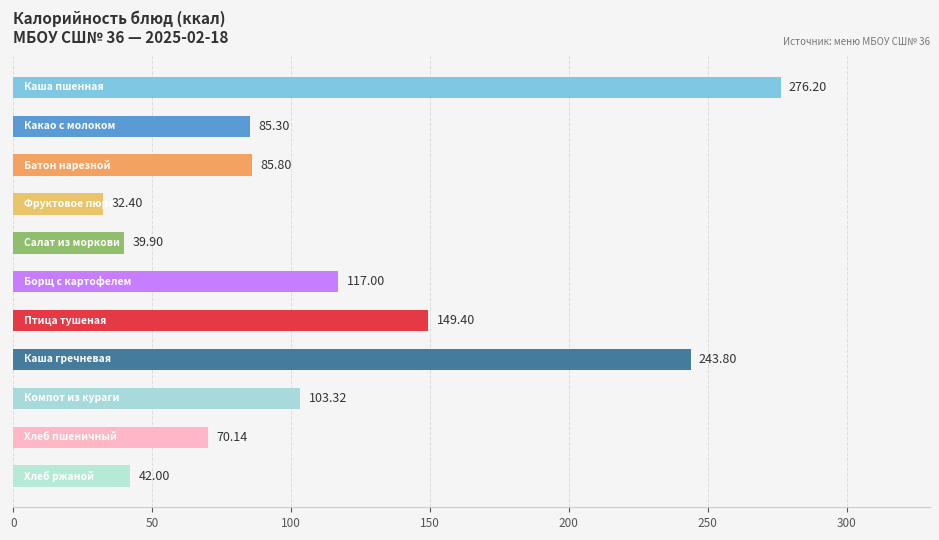

How many categories are shown in the chart?

11